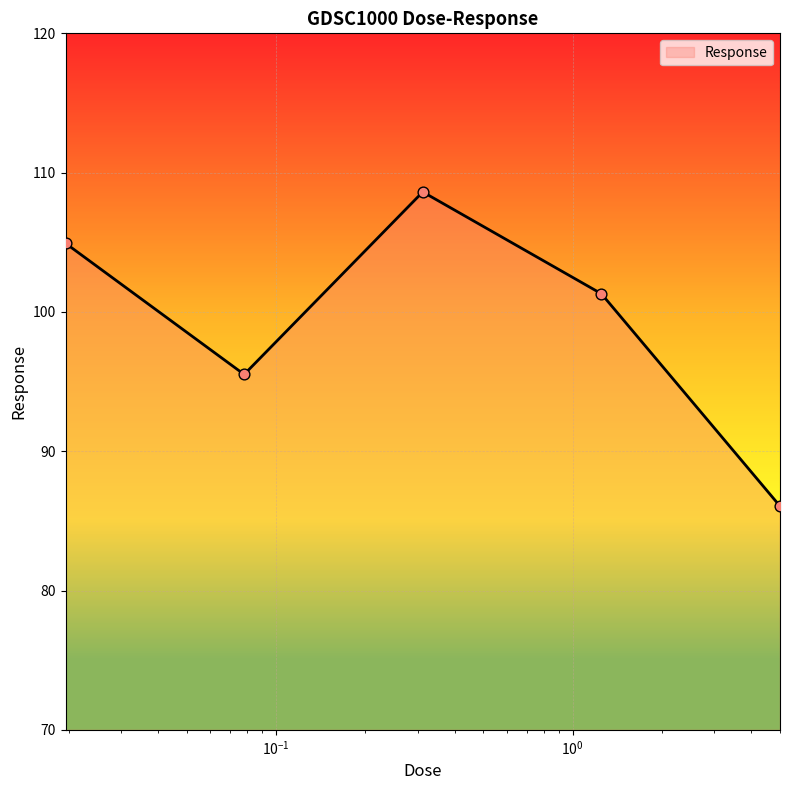

How many interior local peaks (higher than both neighbors) does the data have?

1